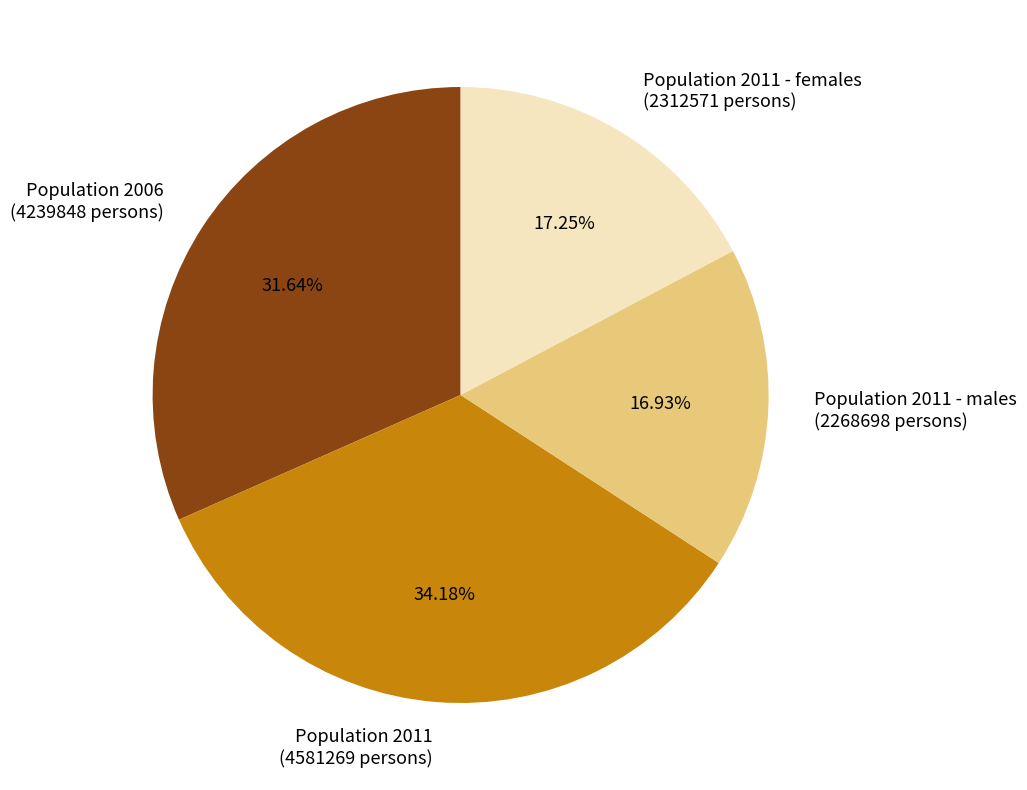

Does Population 2011 (4581269 persons) represent more than half of the total?

No